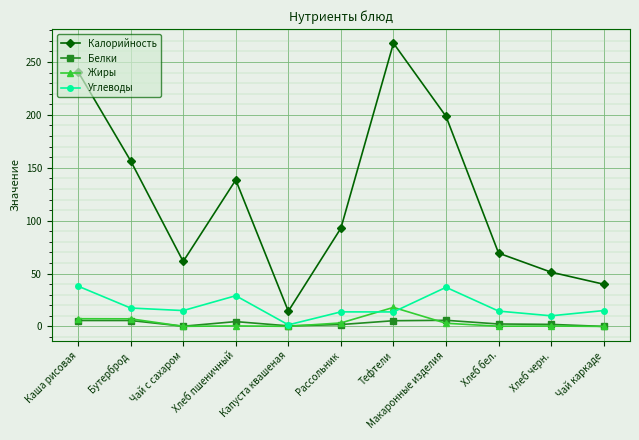

Between Хлеб пшеничный and Хлеб бел., which series saw the biggest shift?

Калорийность